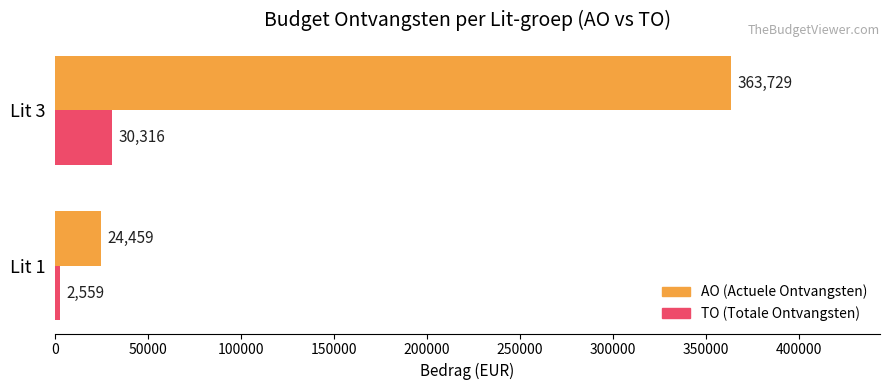

The AO (Actuele Ontvangsten) series shows 24459 at Lit 1. True or false?

True